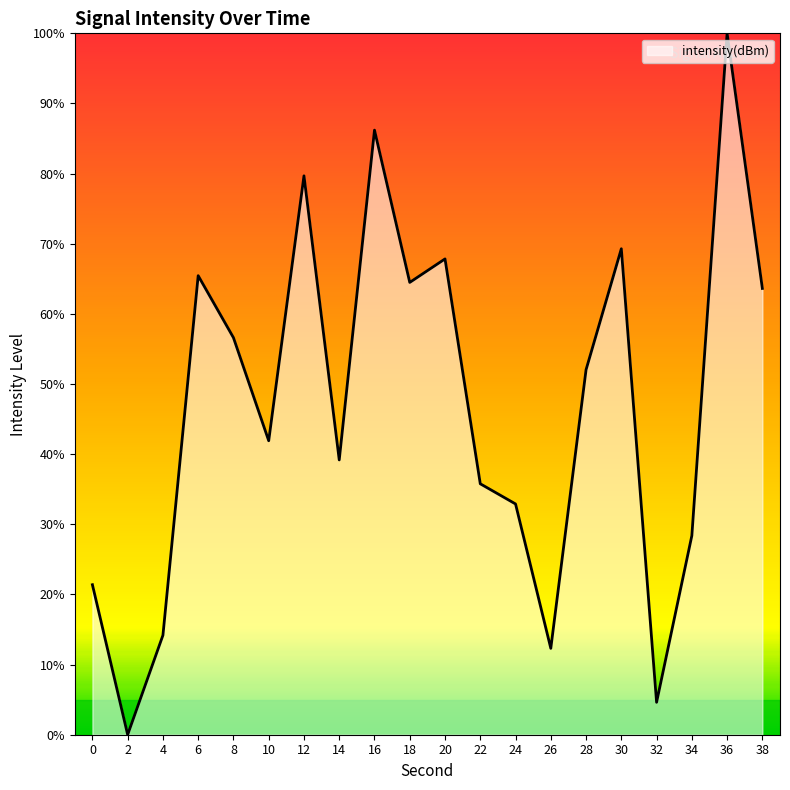

Which category has the highest value across all series?

36